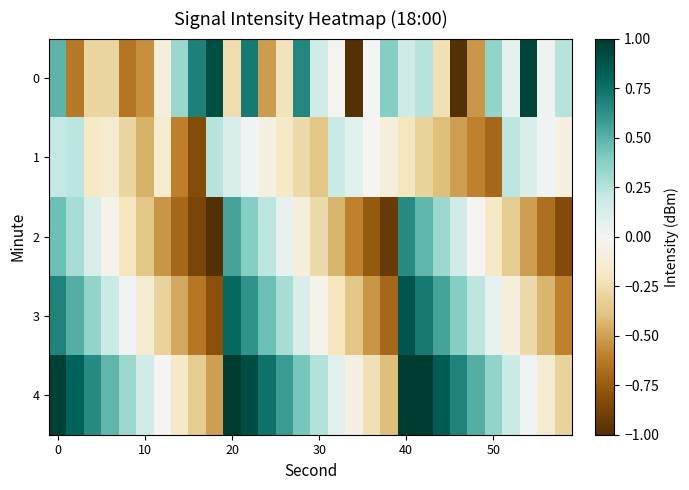

How many data points does each series have?

30